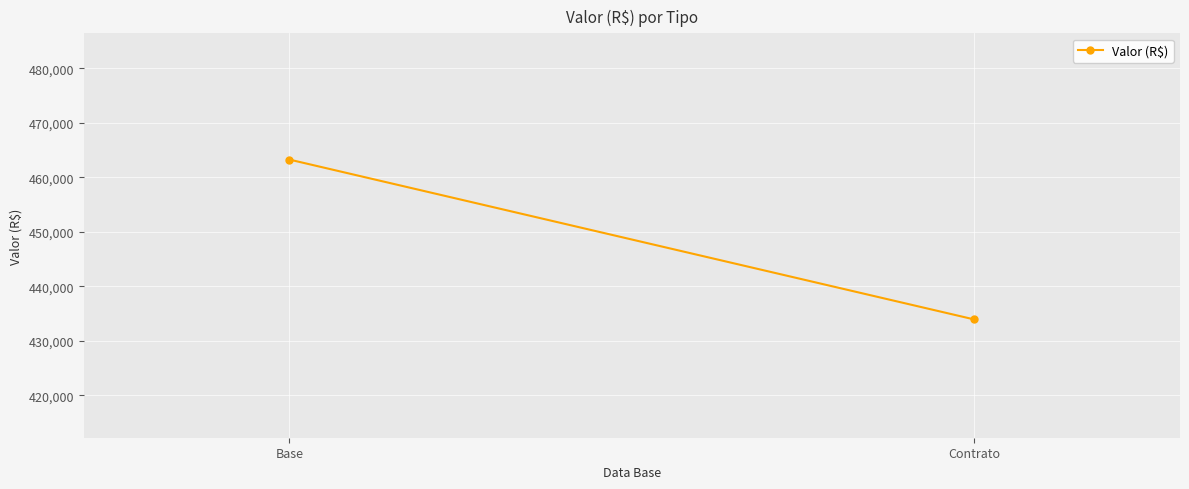

What is the change in value from Base to Contrato?

-29347.6